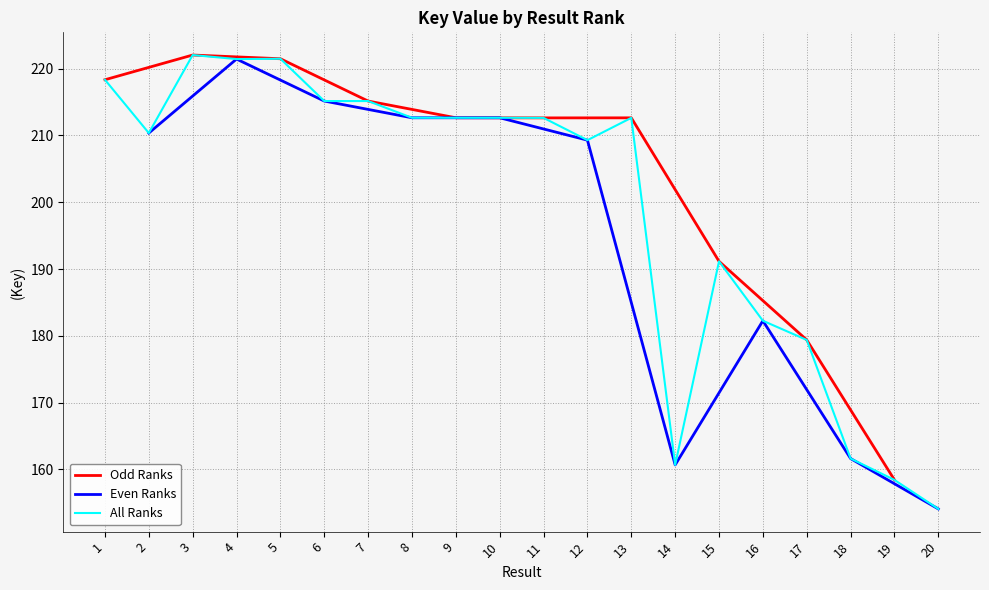

At which label does the data first exceed 212?

1